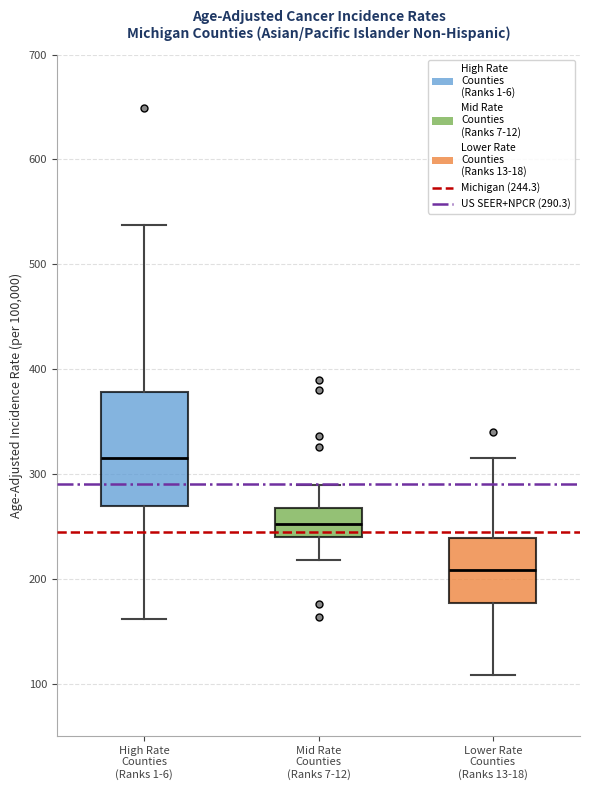

Which box's median line is the lowest?

Lower Rate Counties (Ranks 13-18)